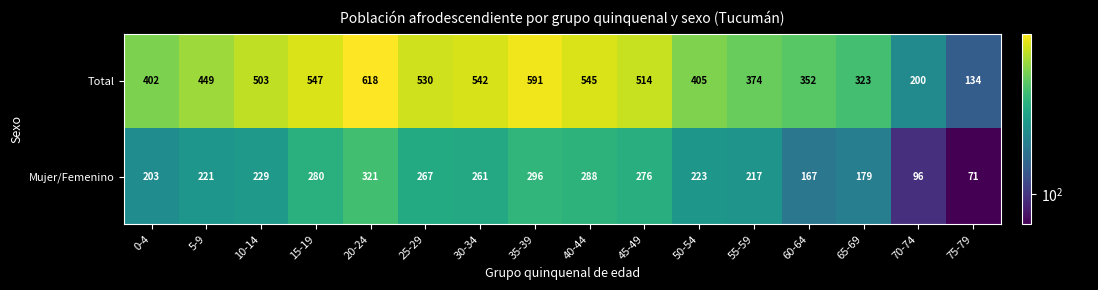

What is the difference between the Mujer/Femenino values at 20-24 and 70-74?

225